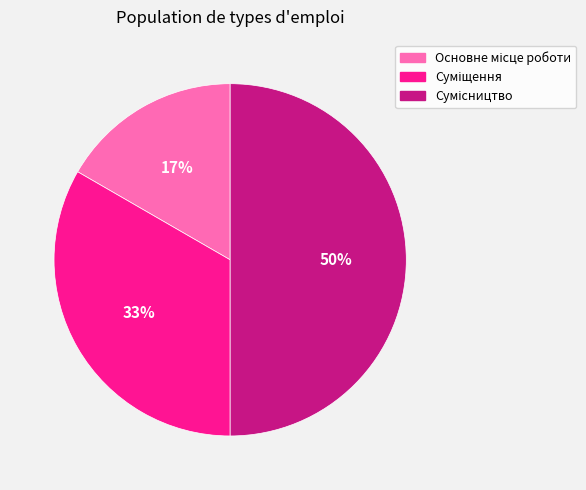

How many segments does this pie chart have?

3